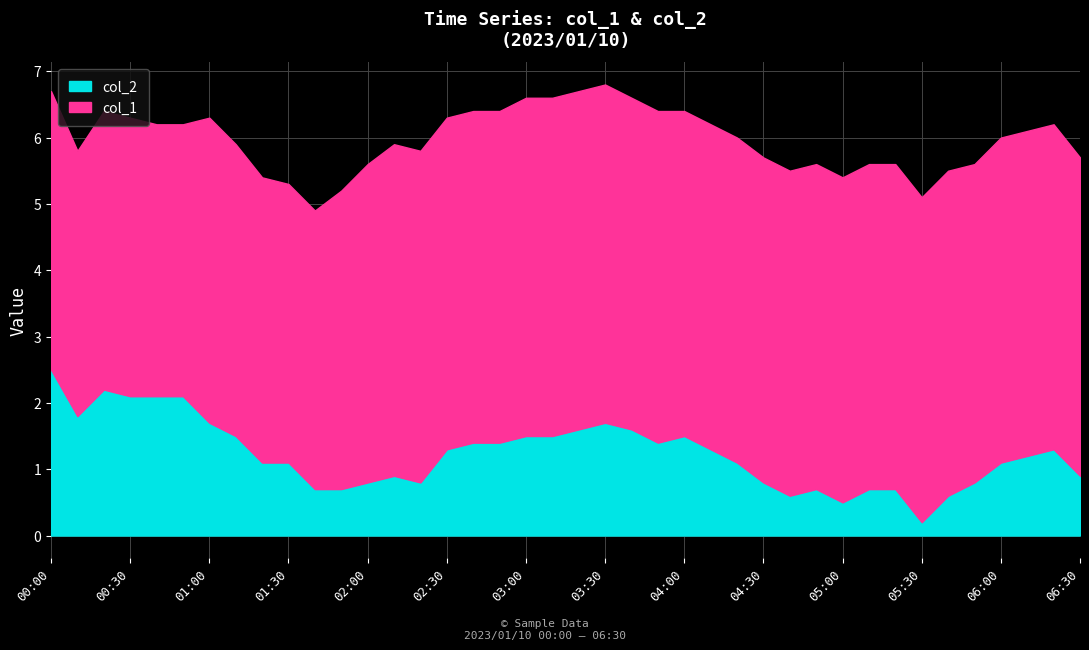

How many lines are shown in the chart?

2